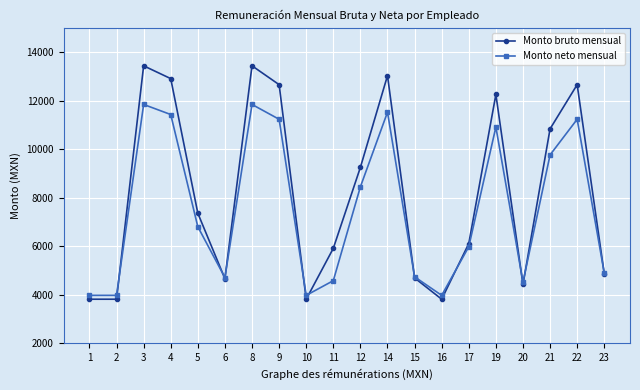

What is the sum of all Monto bruto mensual values?

163683.9